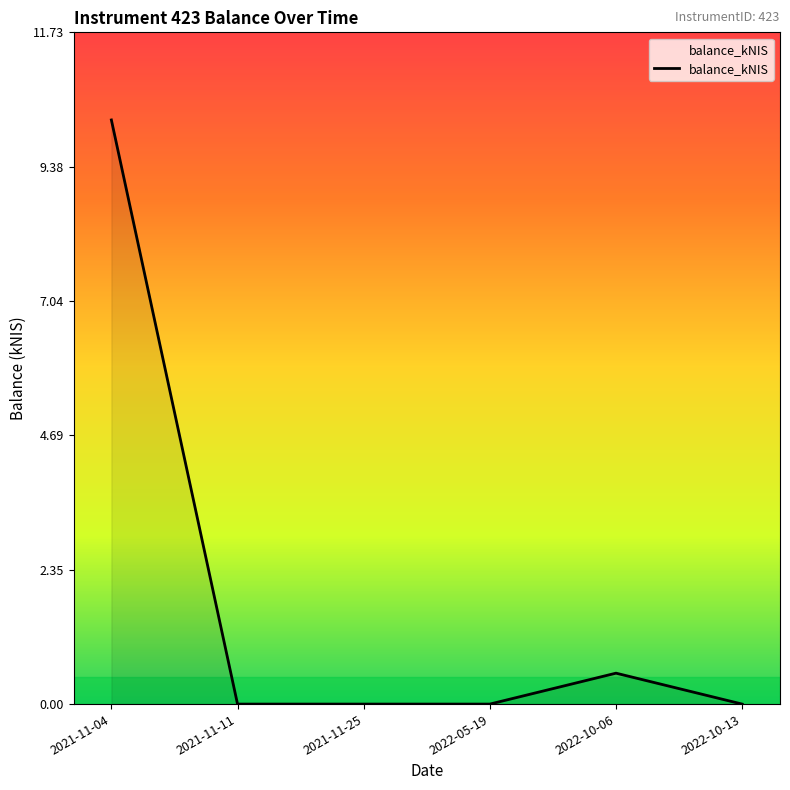

What position from the left is 2022-10-06?

5